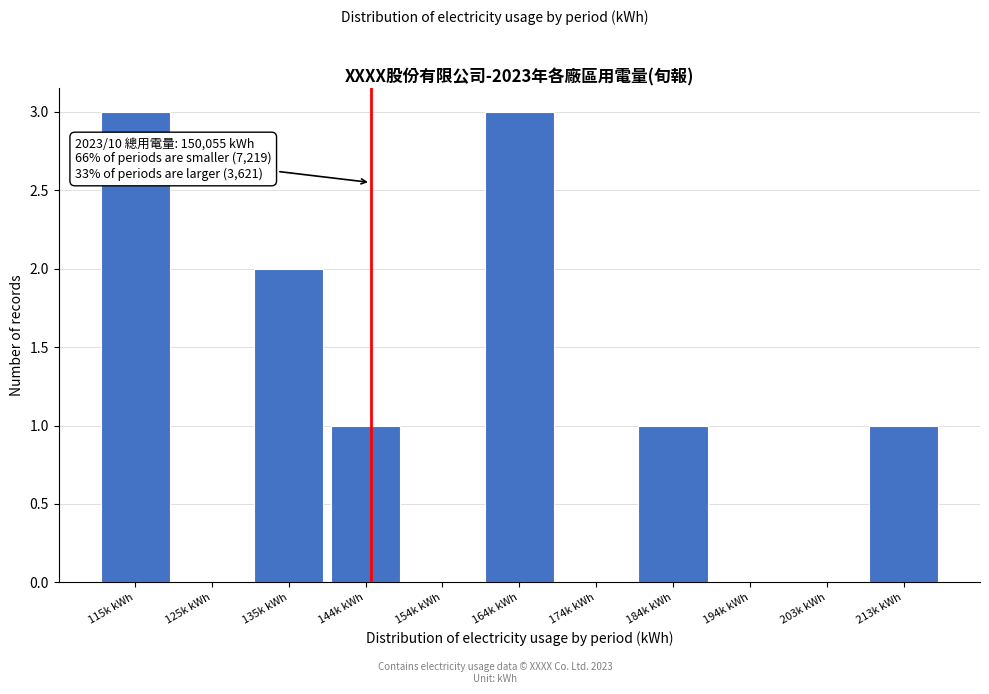

Reading right to left, transcribe all the data shown in this chart.

213k kWh=1	203k kWh=0	194k kWh=0	184k kWh=1	174k kWh=0	164k kWh=3	154k kWh=0	144k kWh=1	135k kWh=2	125k kWh=0	115k kWh=3